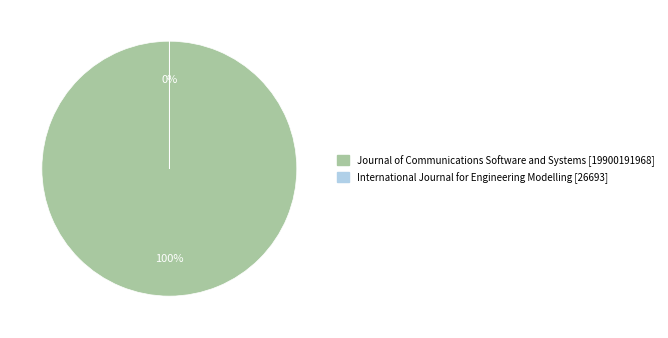

How many segments does this pie chart have?

2